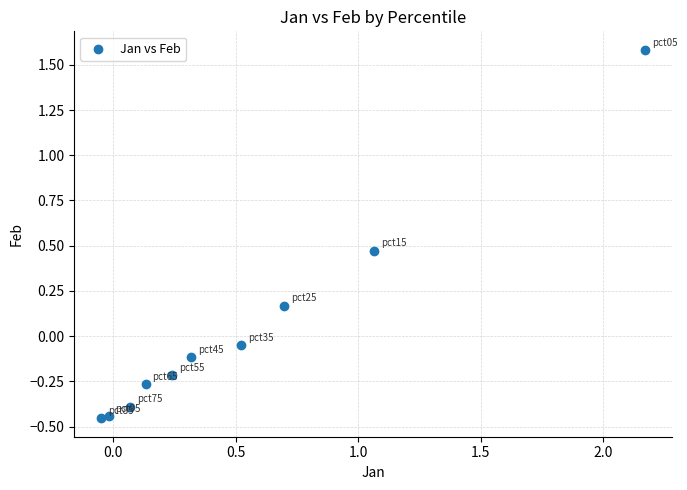

What is the range of X values (max minus min)?

2.2